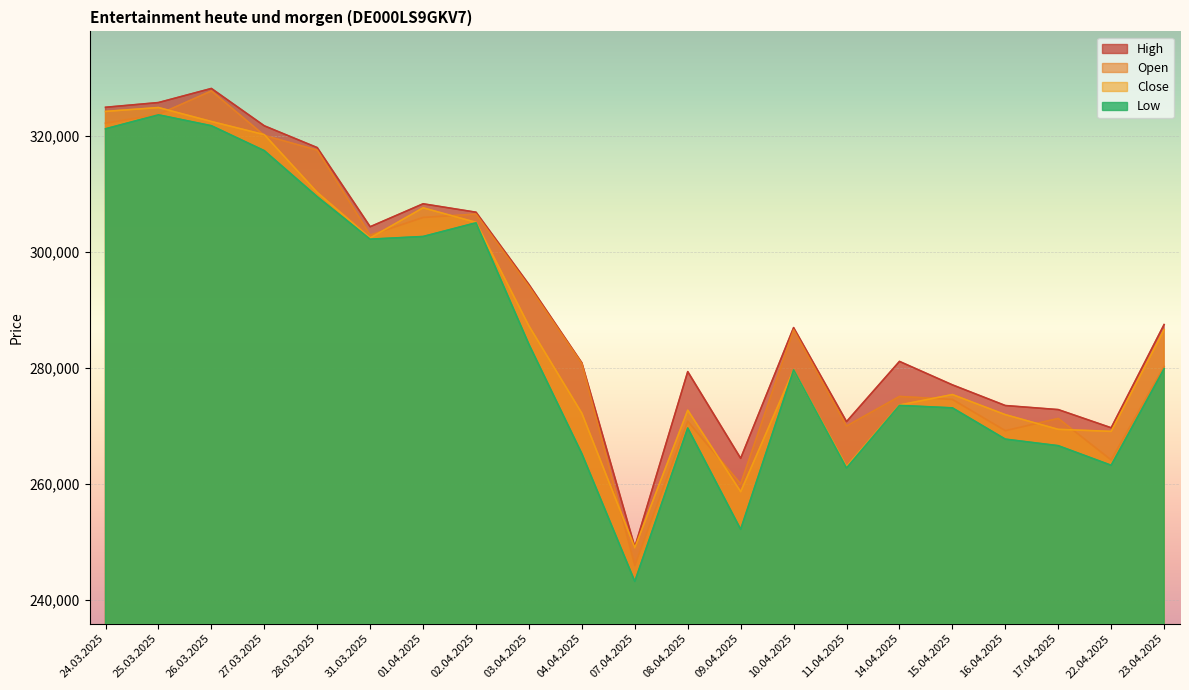

What is the difference between the maximum and minimum values in the Close series?

75930